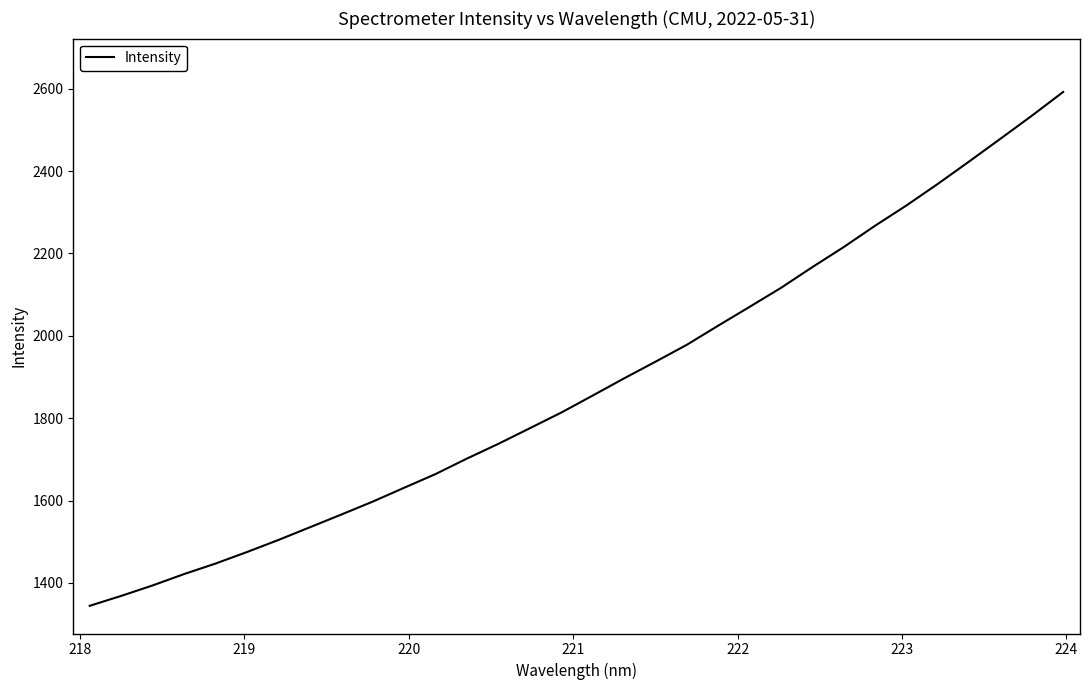

What is the difference between the maximum and minimum values?

1247.4